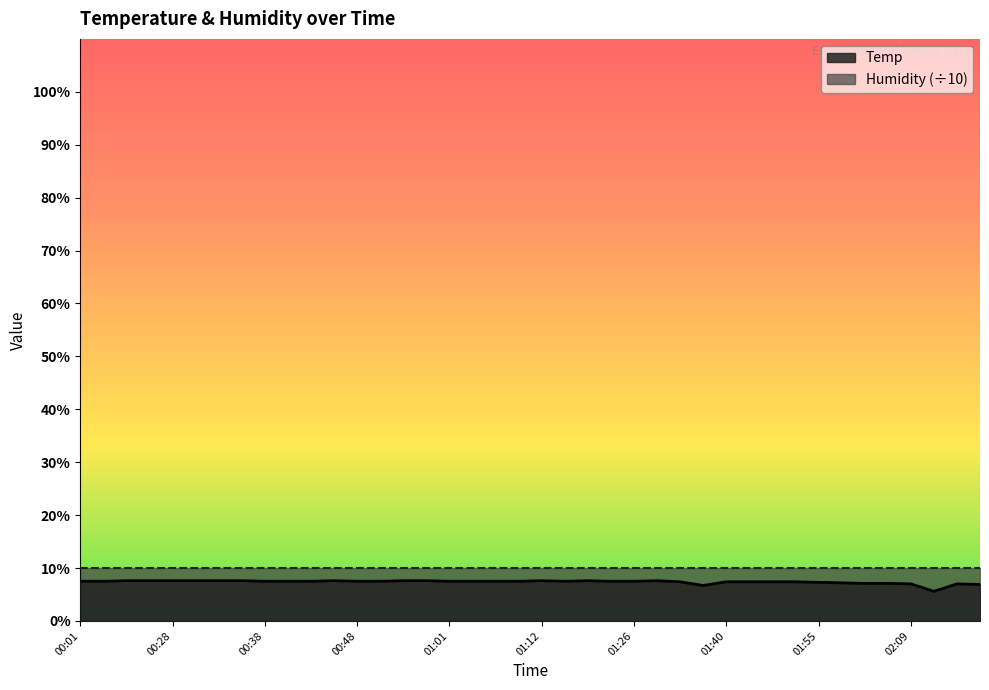

Between 01:35 and 01:44, which is larger?

01:35